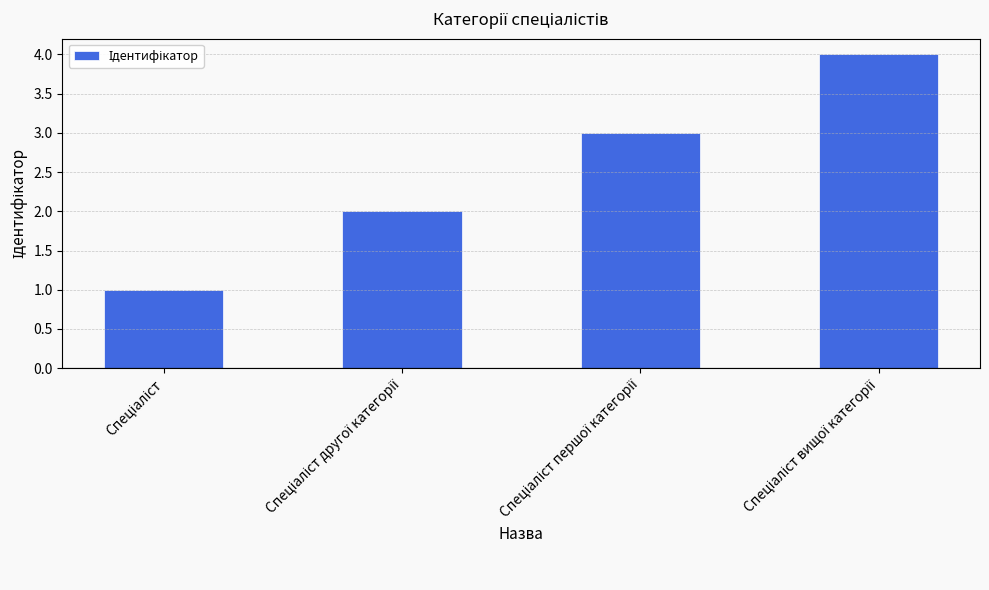

What is the maximum value shown in the chart?

4